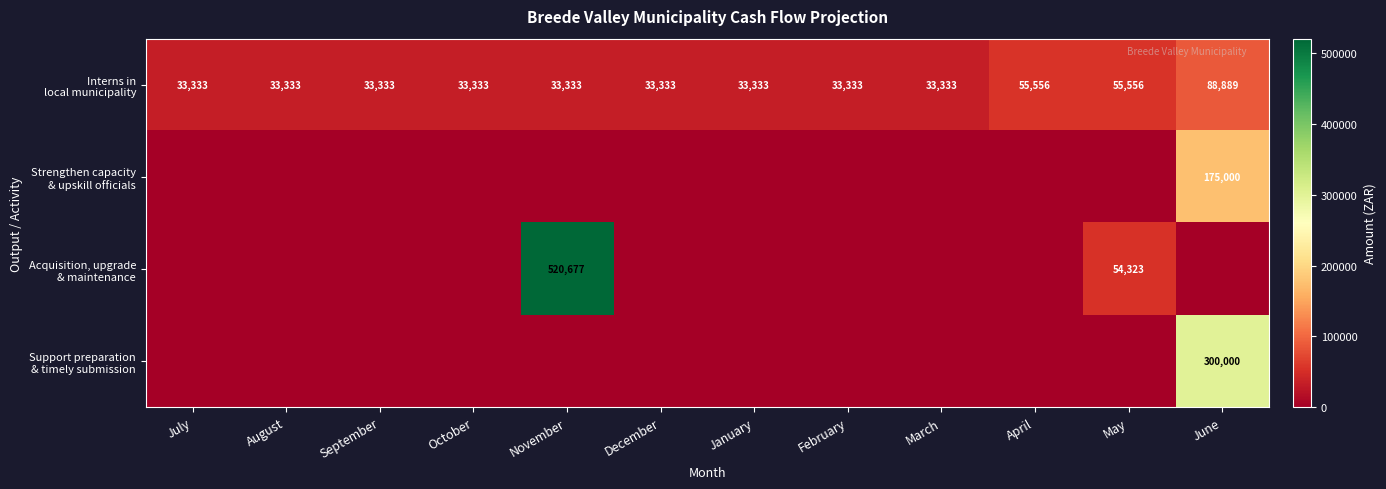

The Acquisition, upgrade & maintenance series shows 0.0 at August. True or false?

True